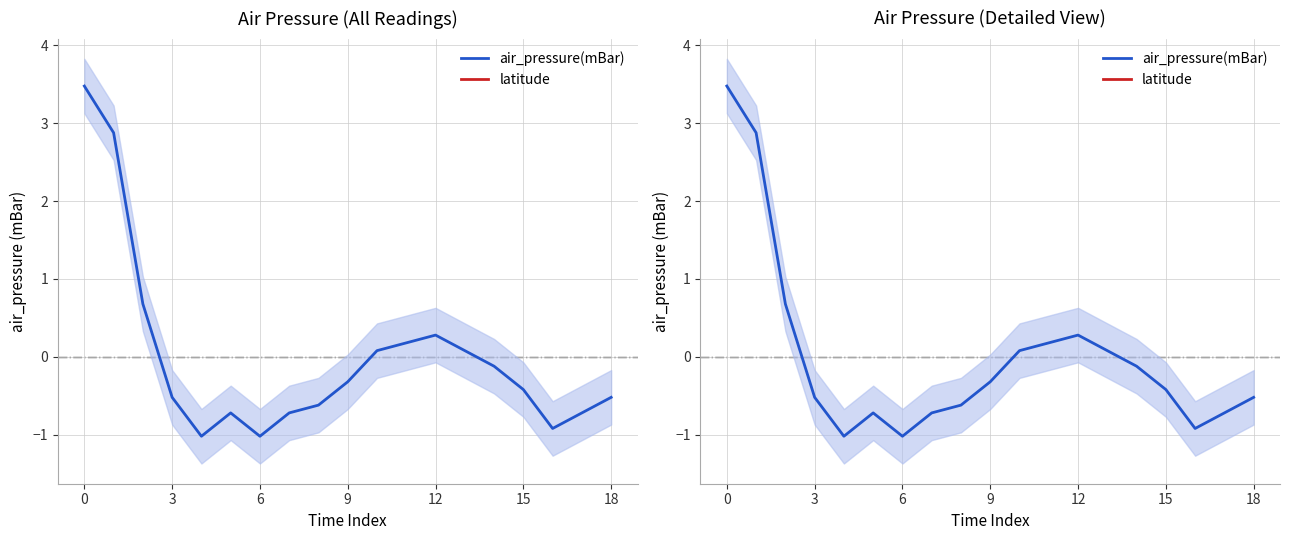

Between 14 and 15, which series saw the biggest shift?

air_pressure(mBar)